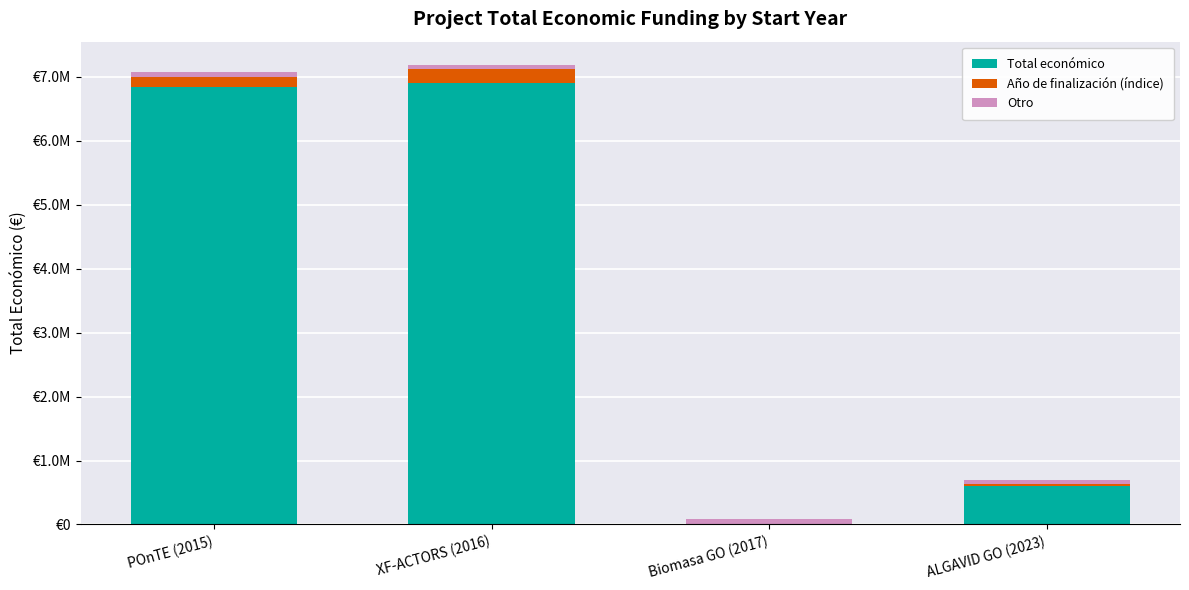

Where is Otro nearest to the value 69030?

POnTE (2015)